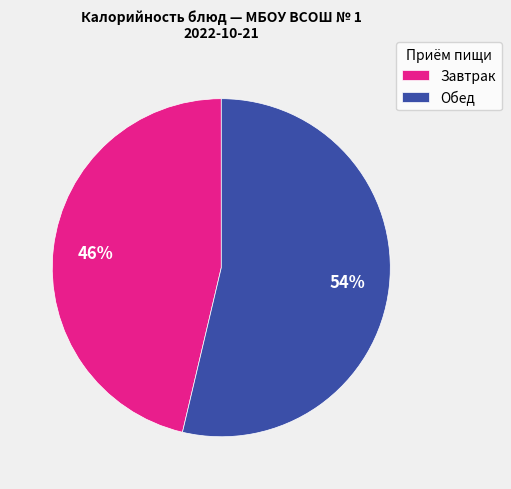

Is it true that Обед is 54% of the pie?

True